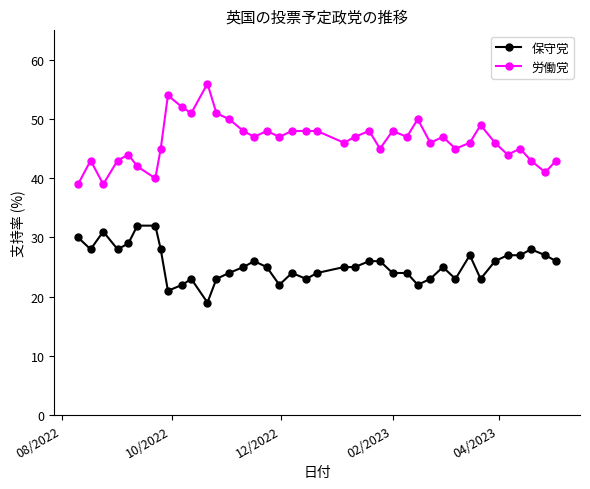

Which series has the largest total across all categories?

労働党